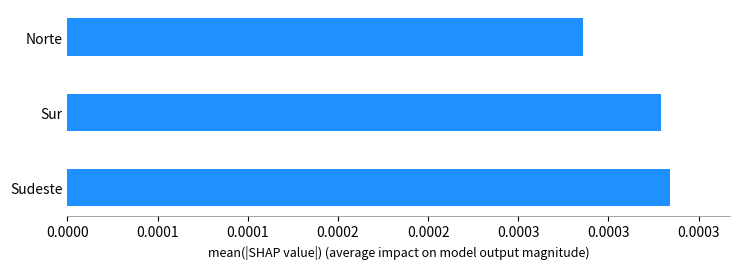

Does the chart contain any negative values?

No